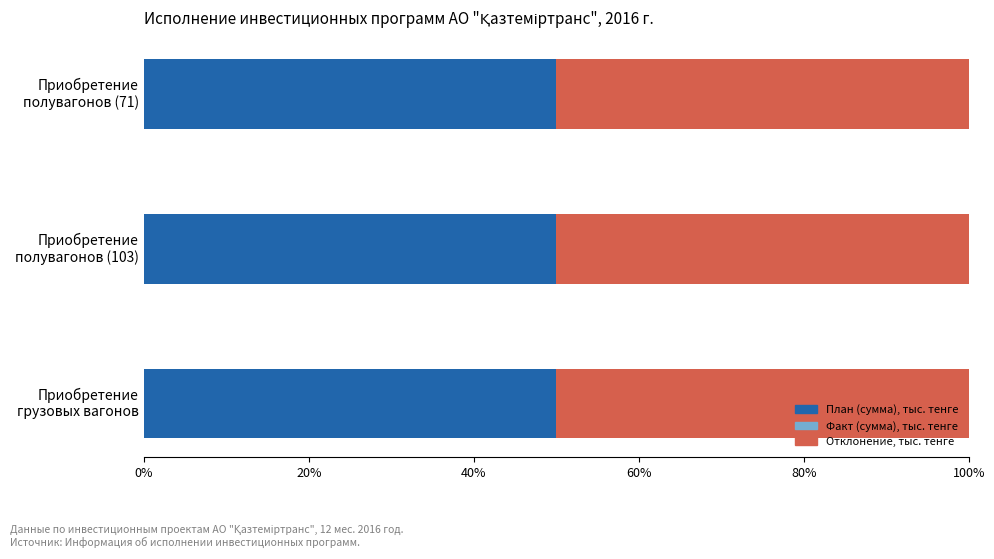

Which series changed the most between Приобретение
полувагонов (103) and Приобретение
полувагонов (71)?

План (сумма)